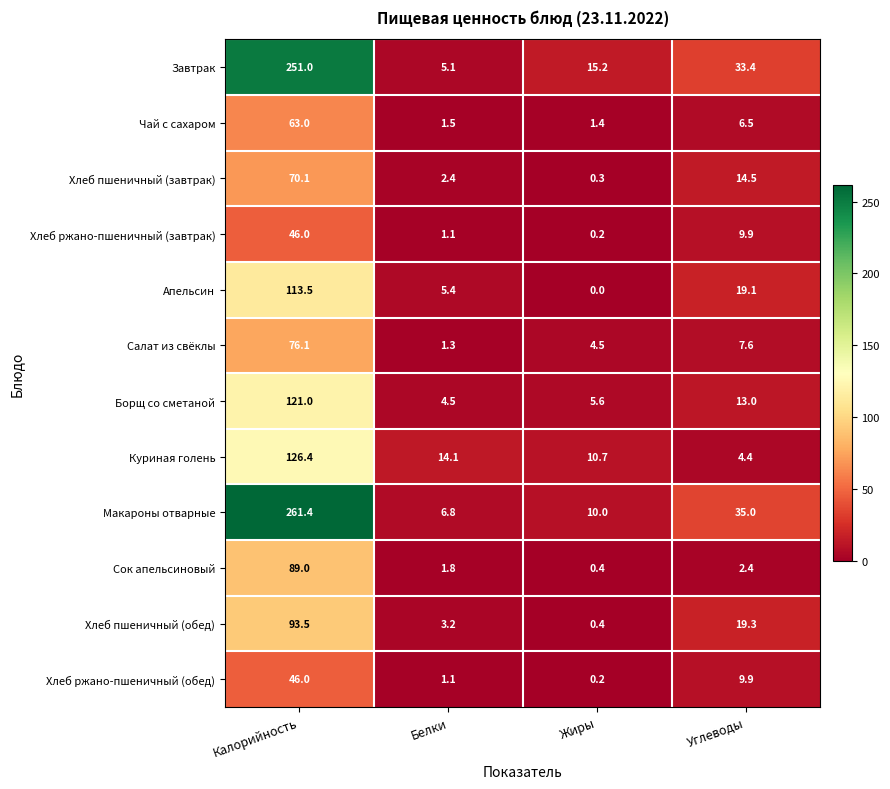

Between Белки and Углеводы, which series saw the biggest shift?

Завтрак